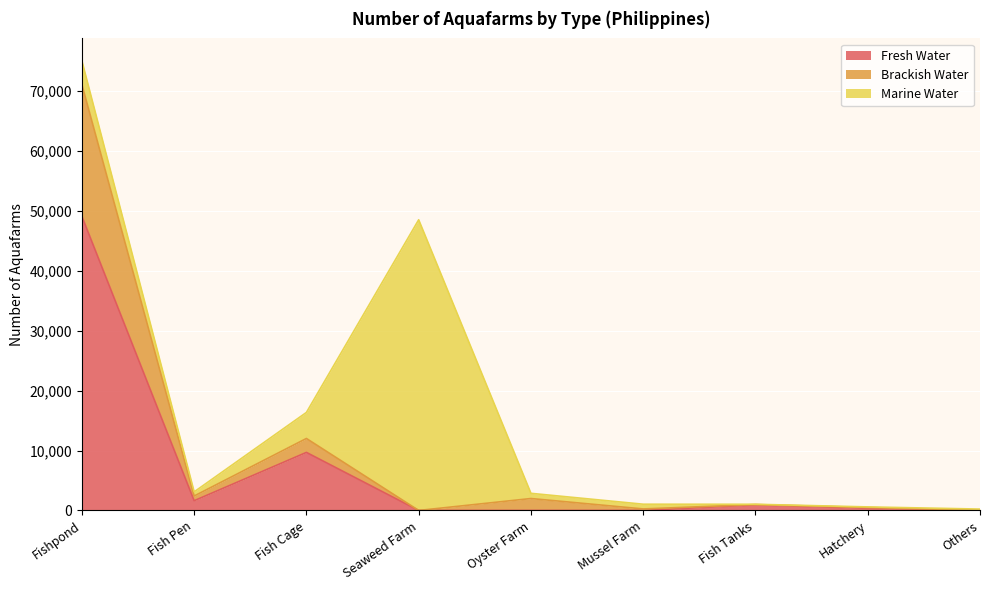

What is the maximum value for Fresh Water?

49065